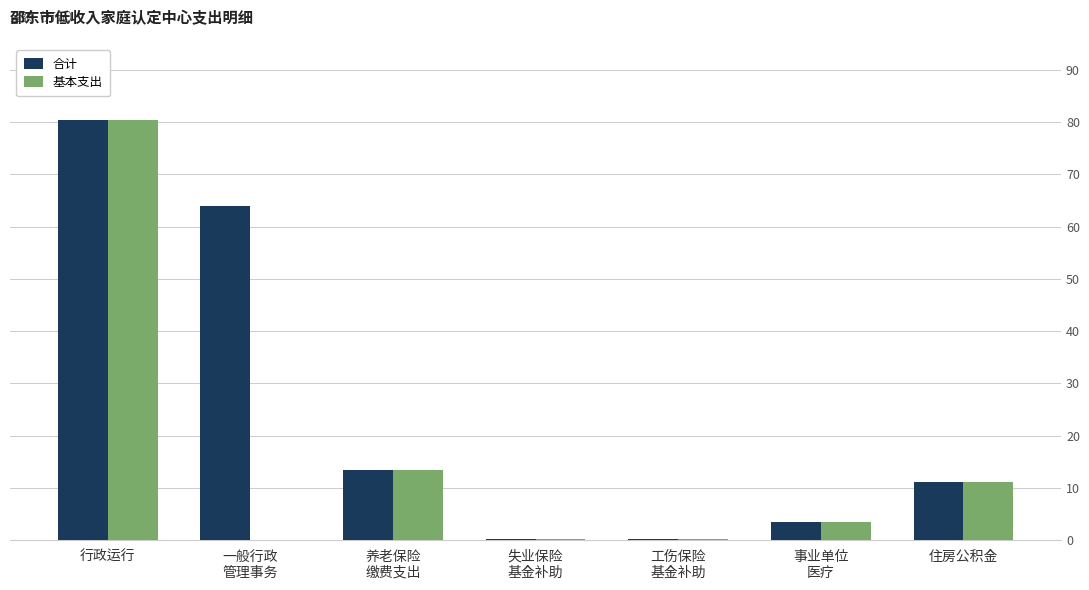

Is the value of 基本支出 at 养老保险
缴费支出 greater than the value of 合计 at 住房公积金?

Yes